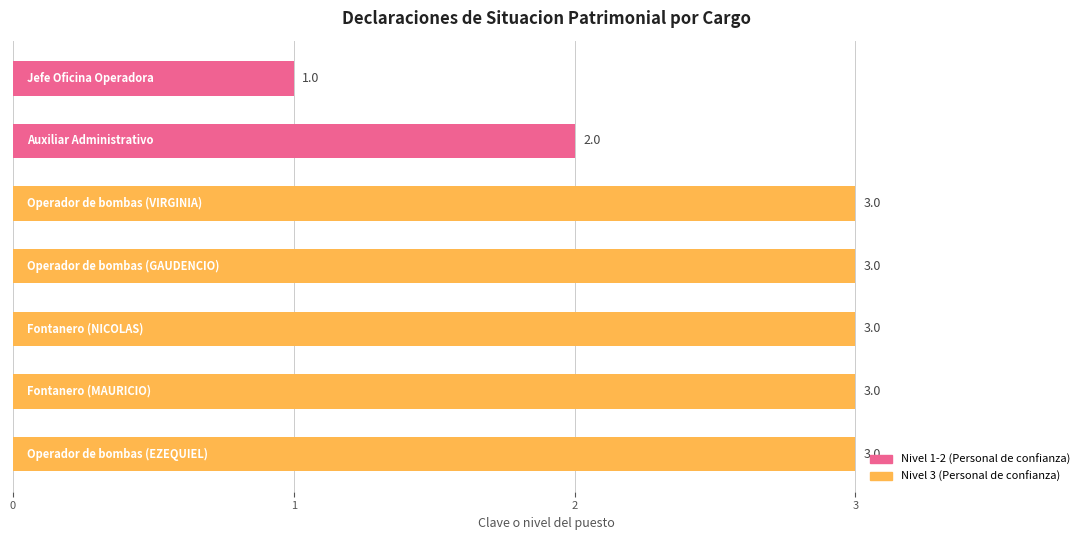

Count the values in the range 2 to 3.

6